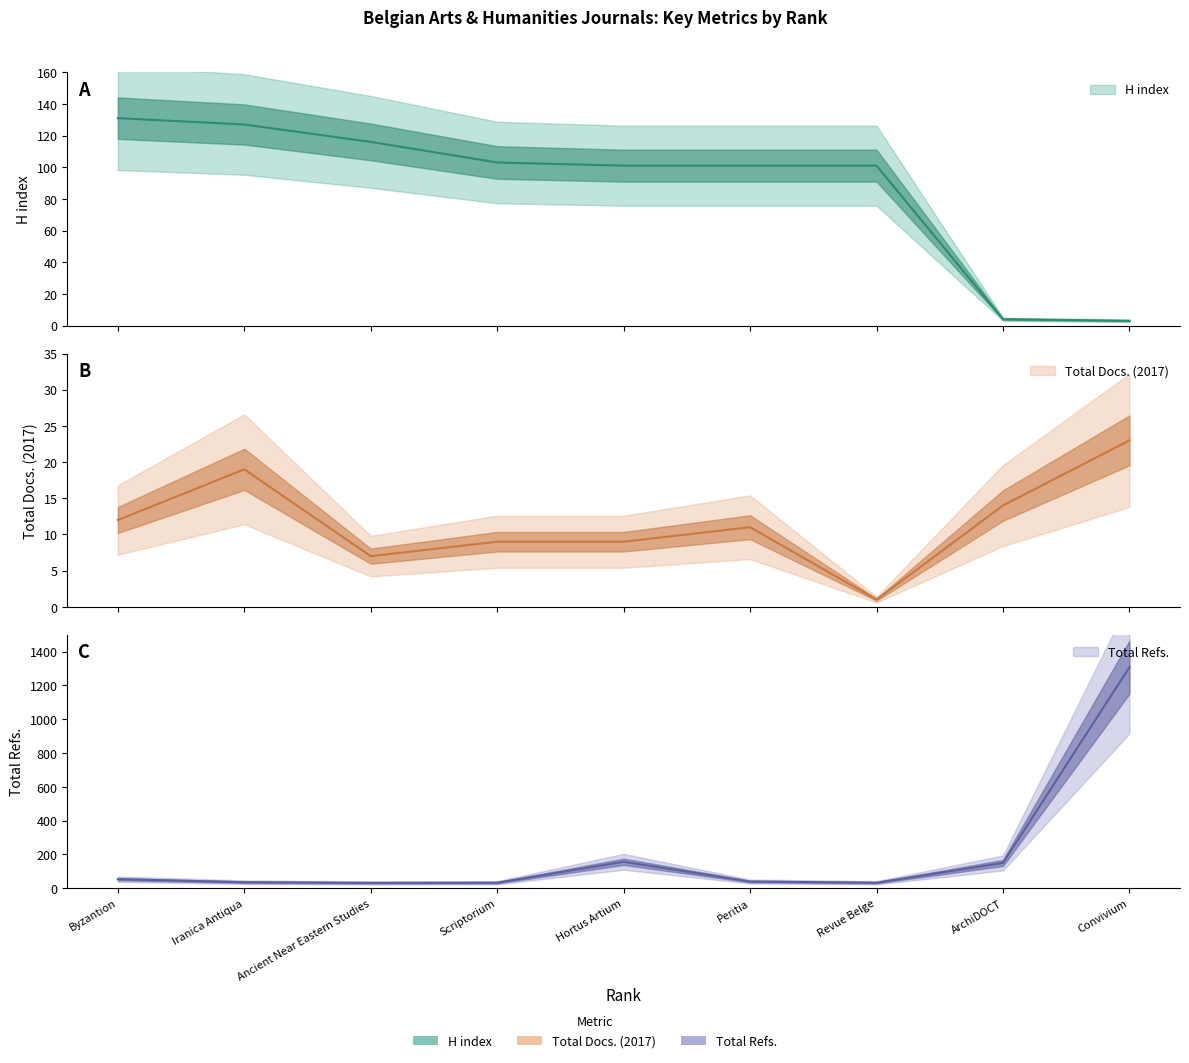

True or false: Total Refs. and Total Docs. (2017) intersect in this chart.

False